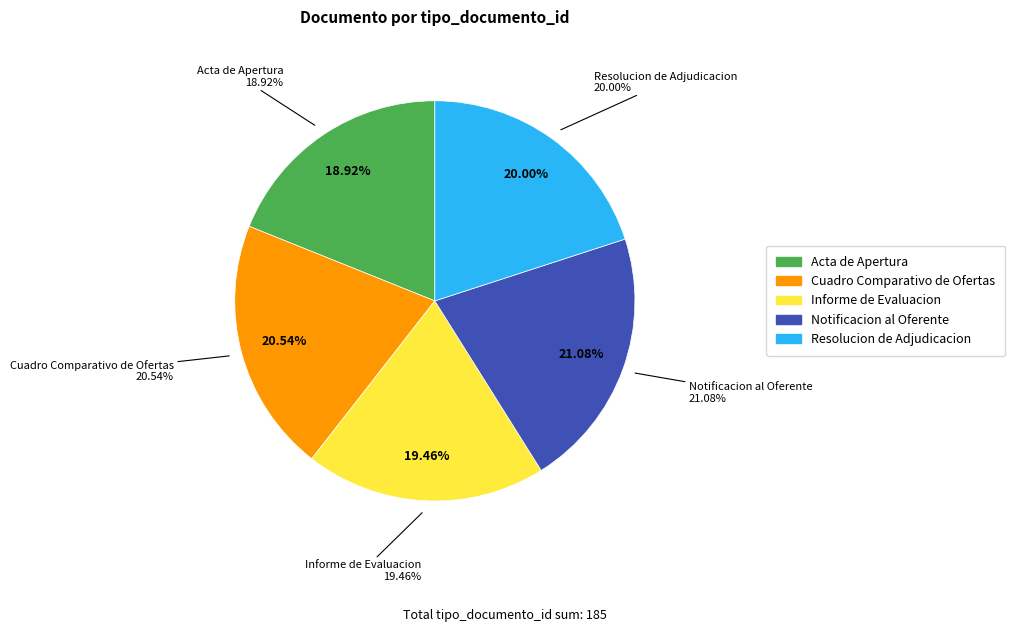

What percentage is NOT represented by Notificacion al Oferente?

78.9%